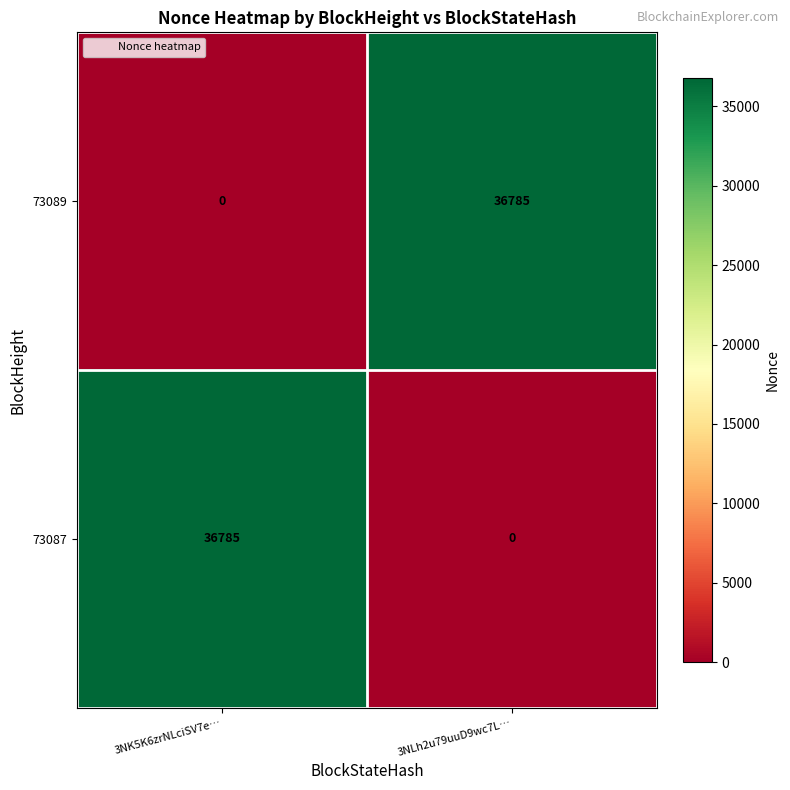

What is the sum of all 73089 values?

36785